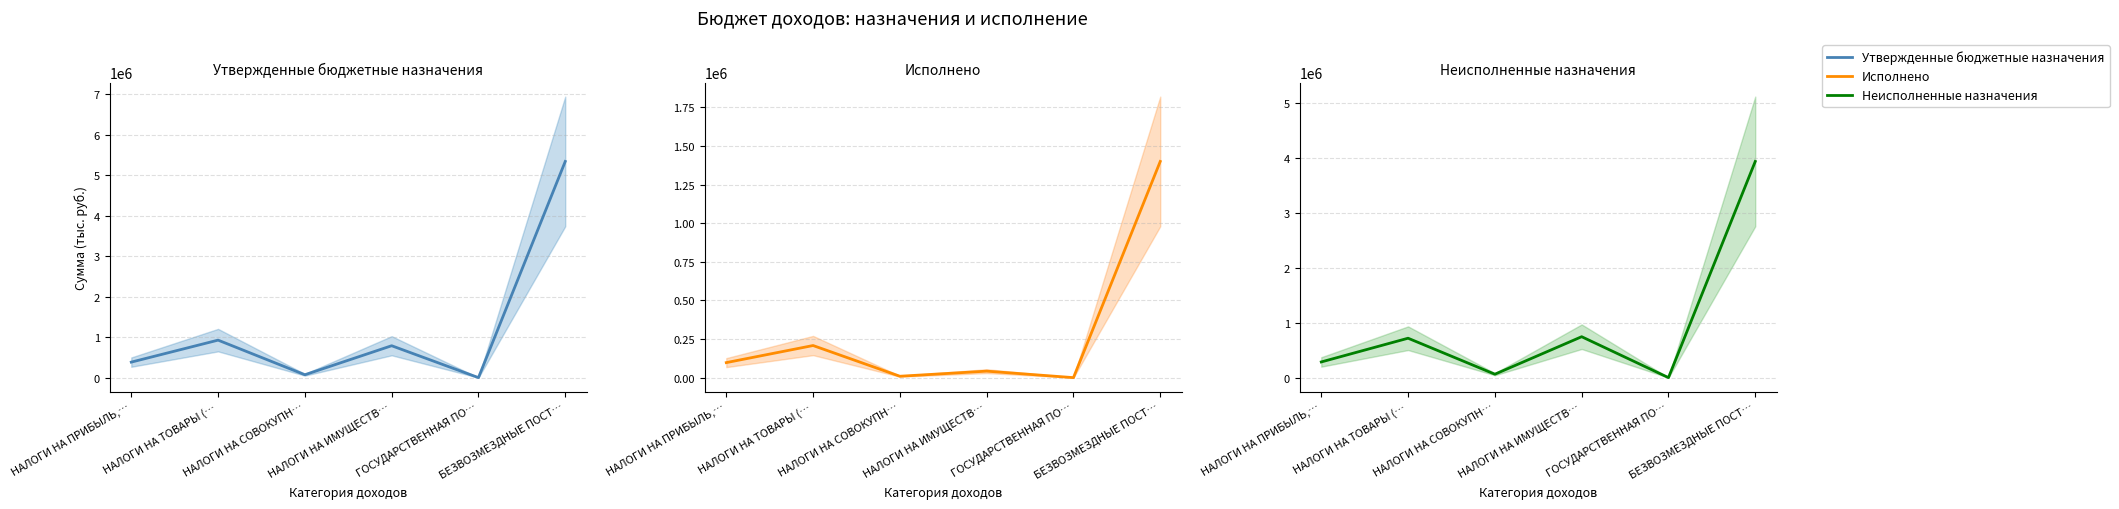

True or false: Неисполненные назначения has more than 2 points higher than both neighbors.

False